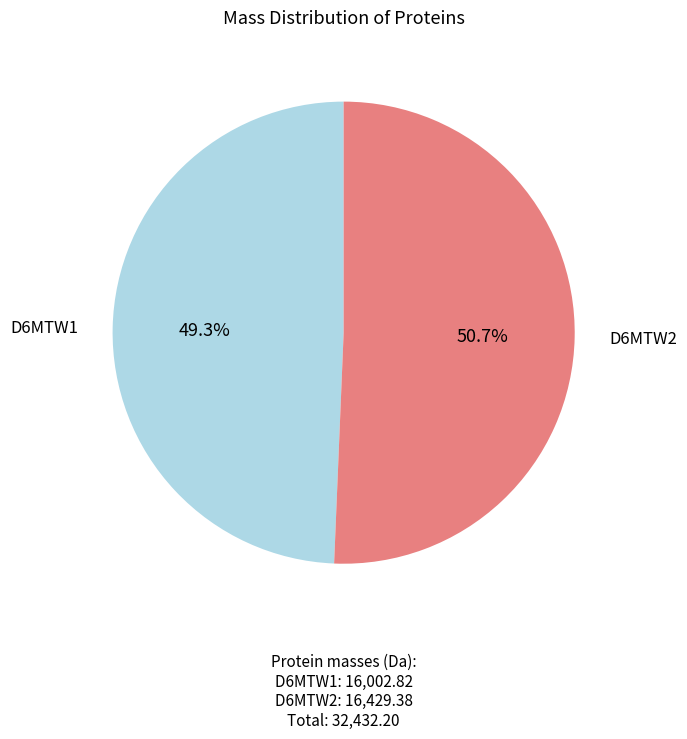

Is there a majority slice in this chart?

Yes